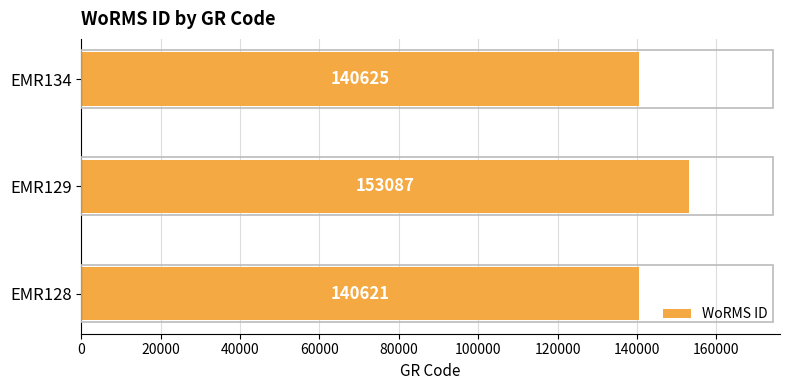

Reading bottom to top, transcribe all the data shown in this chart.

EMR128=140621	EMR129=153087	EMR134=140625